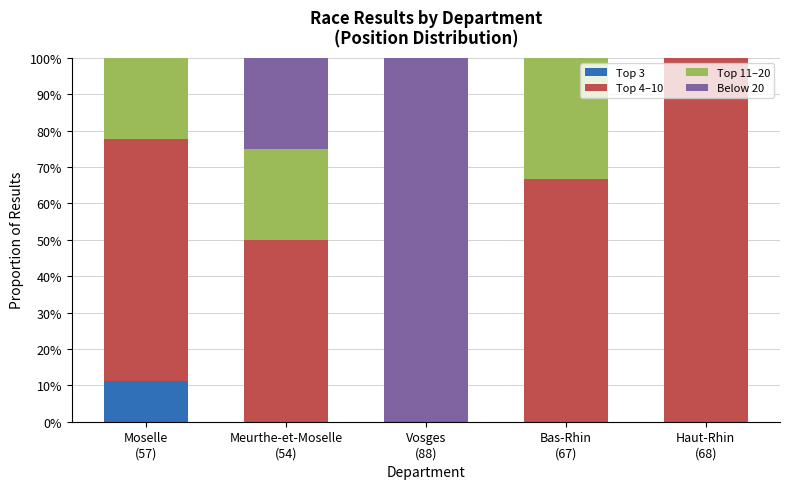

What is the spread (max minus min) of values at Vosges
(88)?

100.0